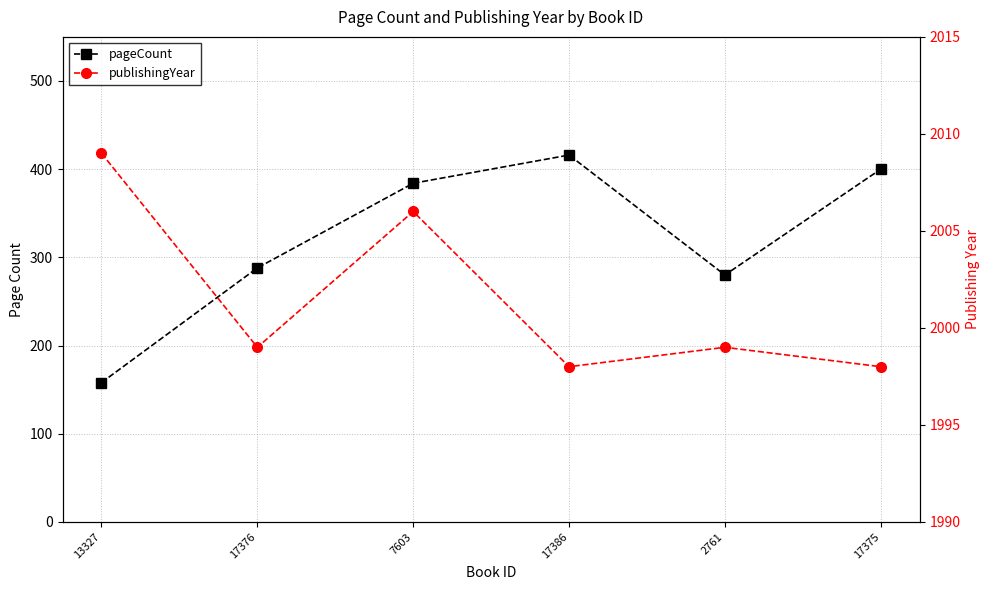

What position from the left is 7603?

3